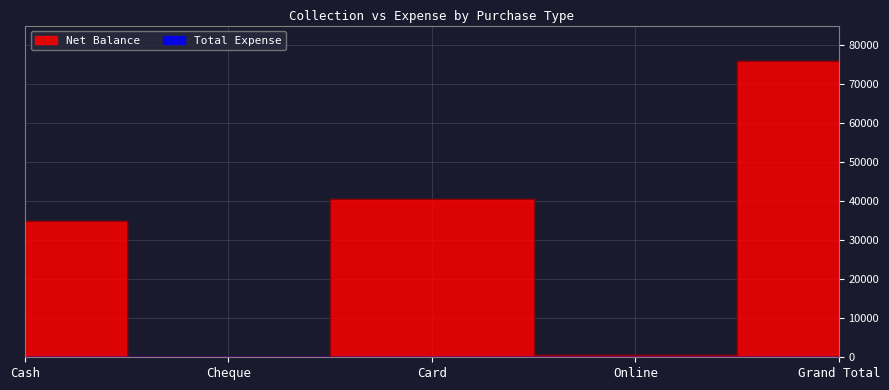

Between Grand Total and Cash, which is larger?

Grand Total